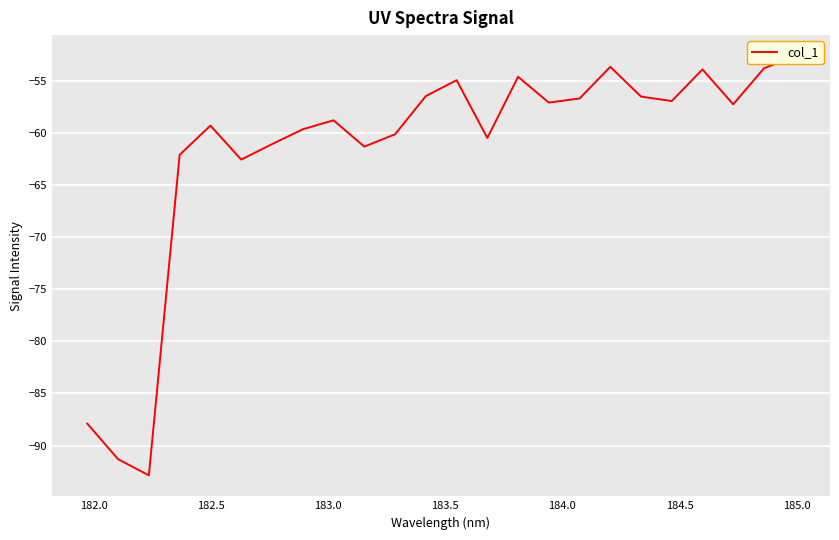

How many interior local peaks (higher than both neighbors) does the data have?

6